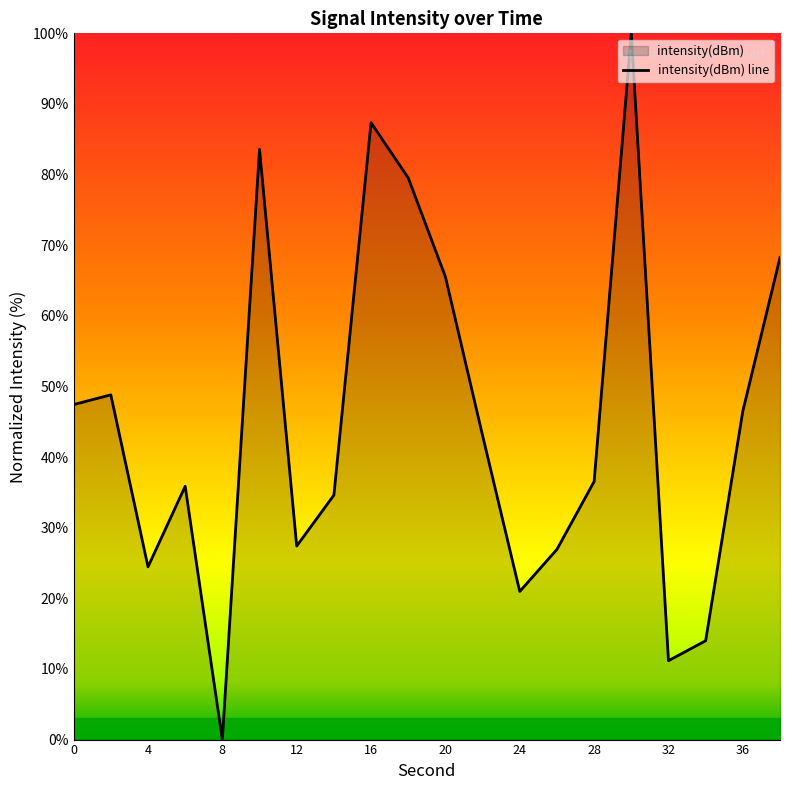

What is the difference between the maximum and second lowest values?

88.8